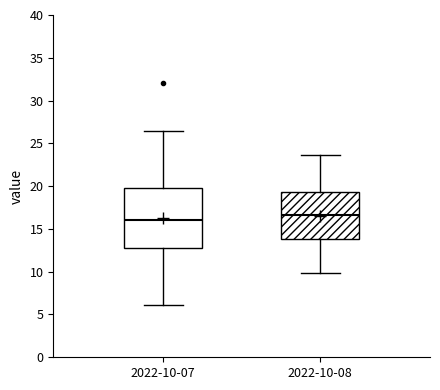

Reading left to right, transcribe this box plot: for each box, give where its median line is, the range the box spans, and where its two whiskers end, as read against the y-axis. The values are not printed on the chart, so give them approximately, as read against the axis.

2022-10-07: median 16.0, box 13.0 to 20.0, whiskers 6.0 to 26.5
2022-10-08: median 16.5, box 14.0 to 19.5, whiskers 10.0 to 23.5